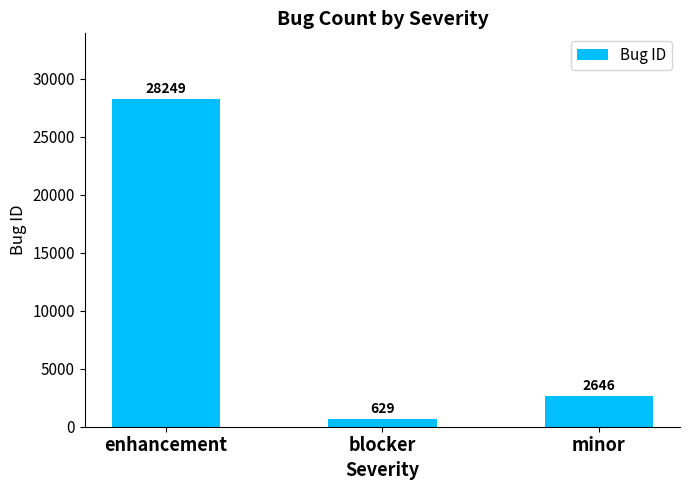

What is the change in value from blocker to minor?

+2017